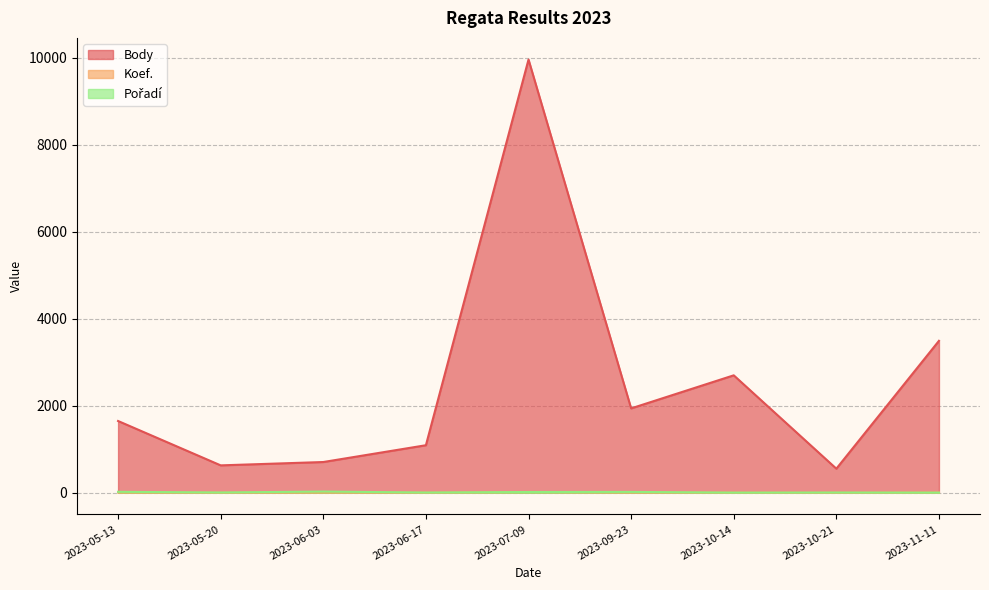

Is it true that Body equals 220 at 2023-06-03?

False